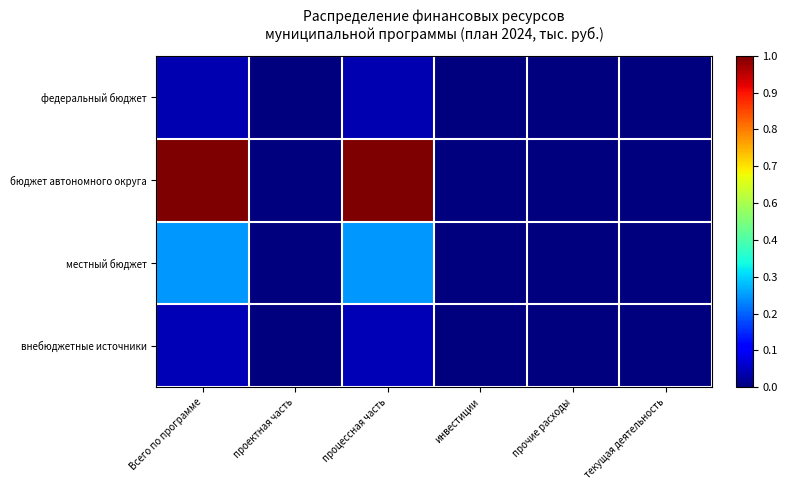

What is the maximum value shown in the chart?

1.0